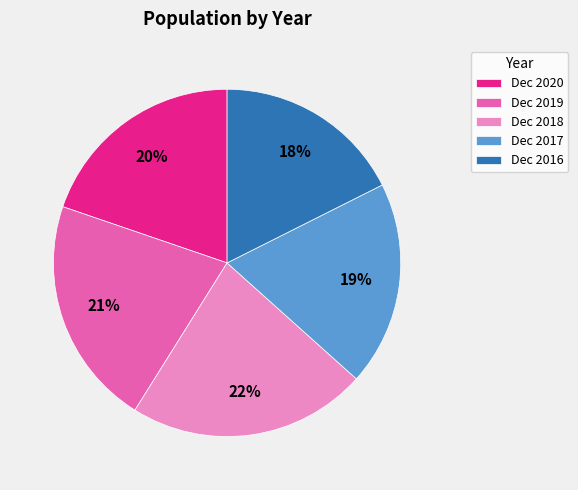

How many slices are in this pie chart?

5